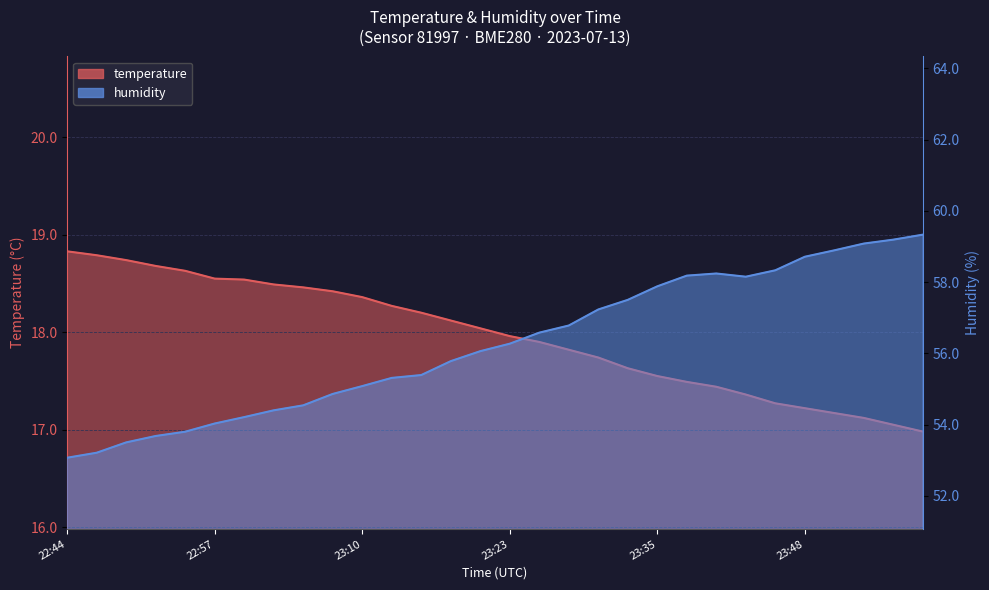

What is the value of the temperature point at the 8th from the left?

18.5